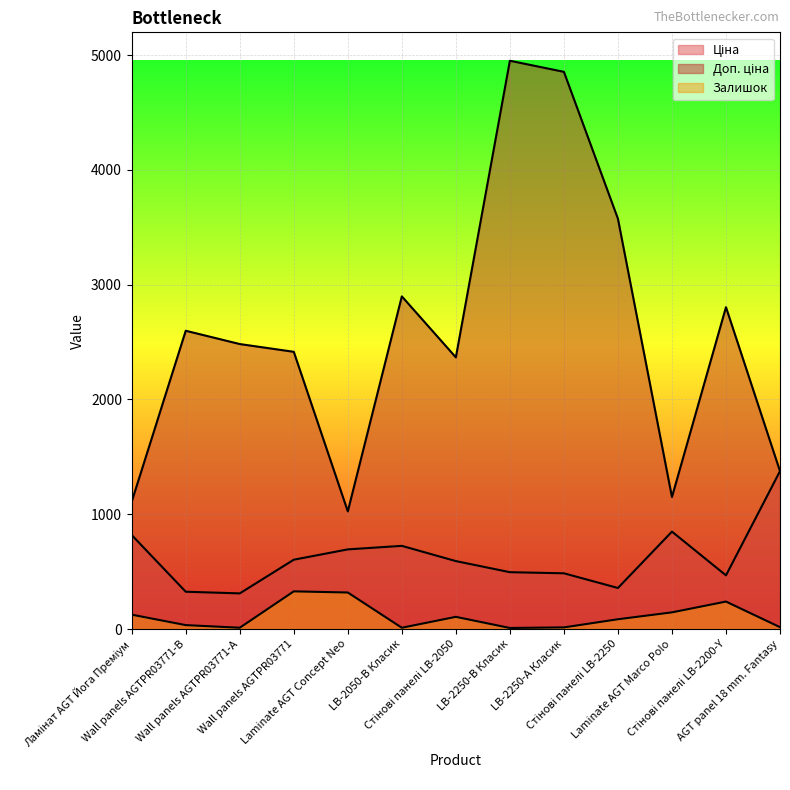

Which series has the largest total across all categories?

Доп. ціна